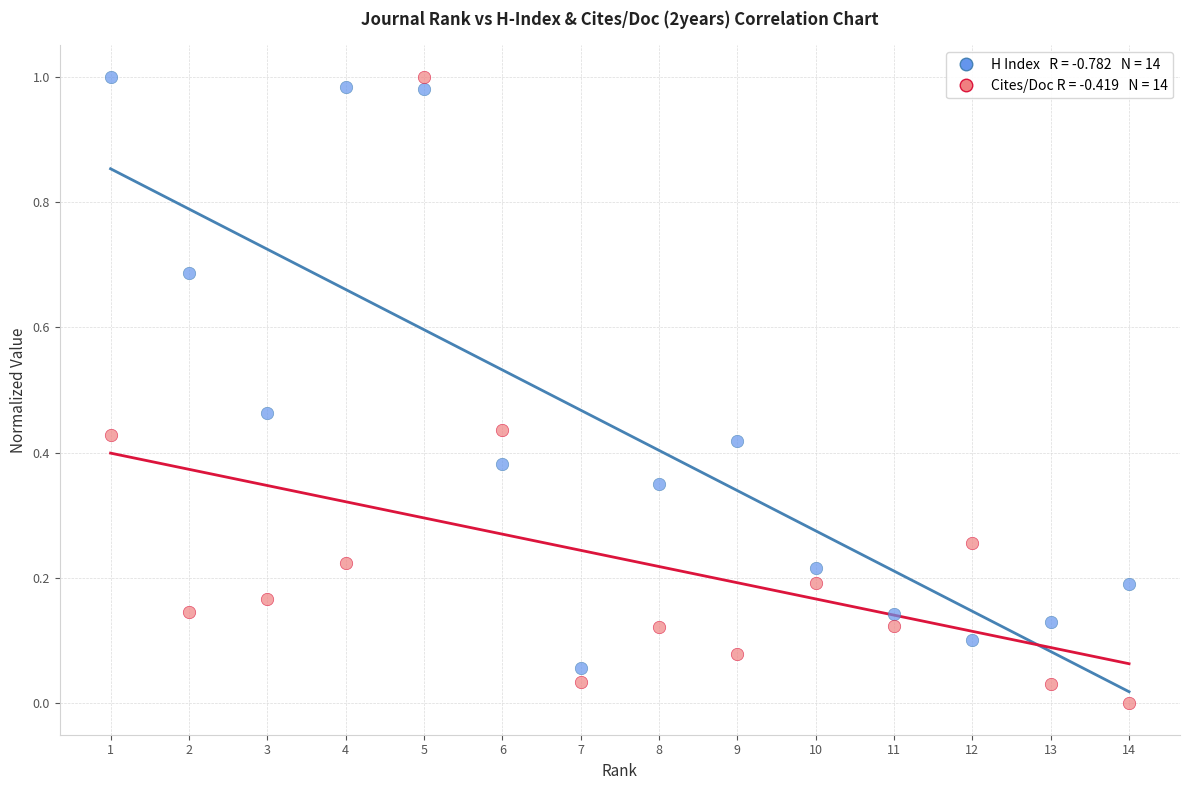

Across all data points, what is the range of X values (max minus min)?

13.0